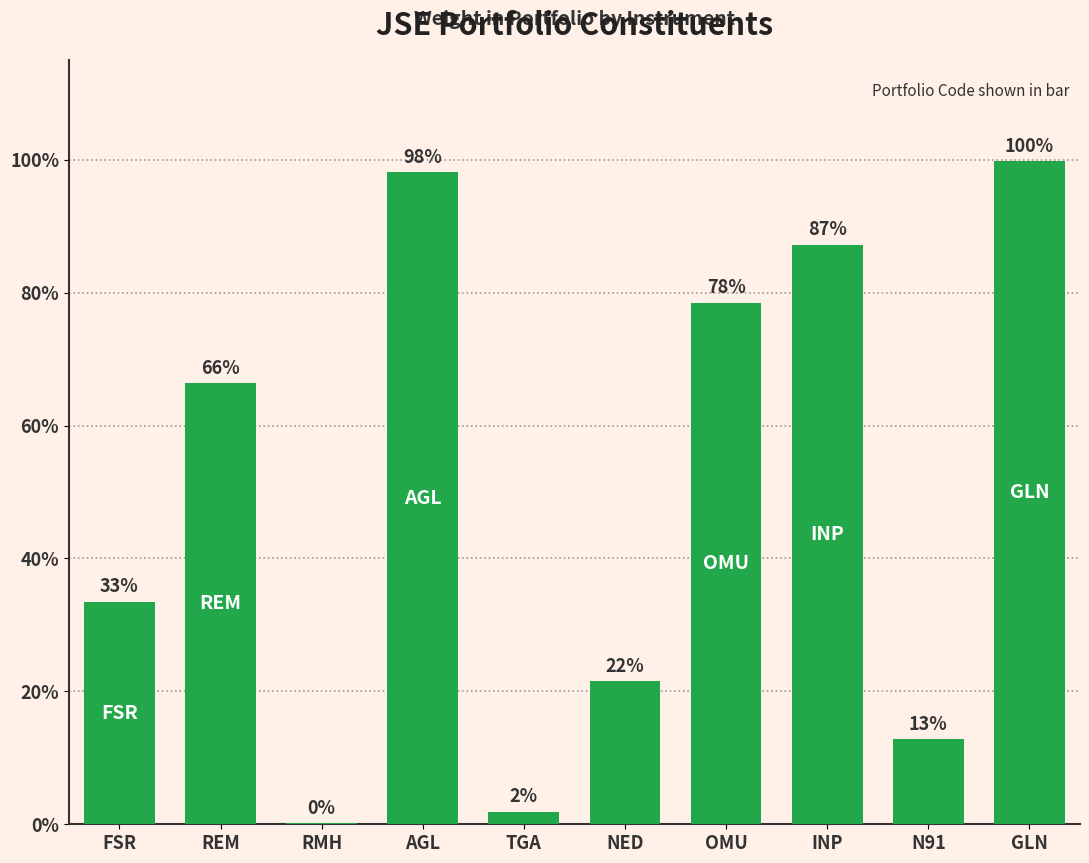

Rank the categories by value from highest to lowest.

GLN, AGL, INP, OMU, REM, FSR, NED, N91, TGA, RMH